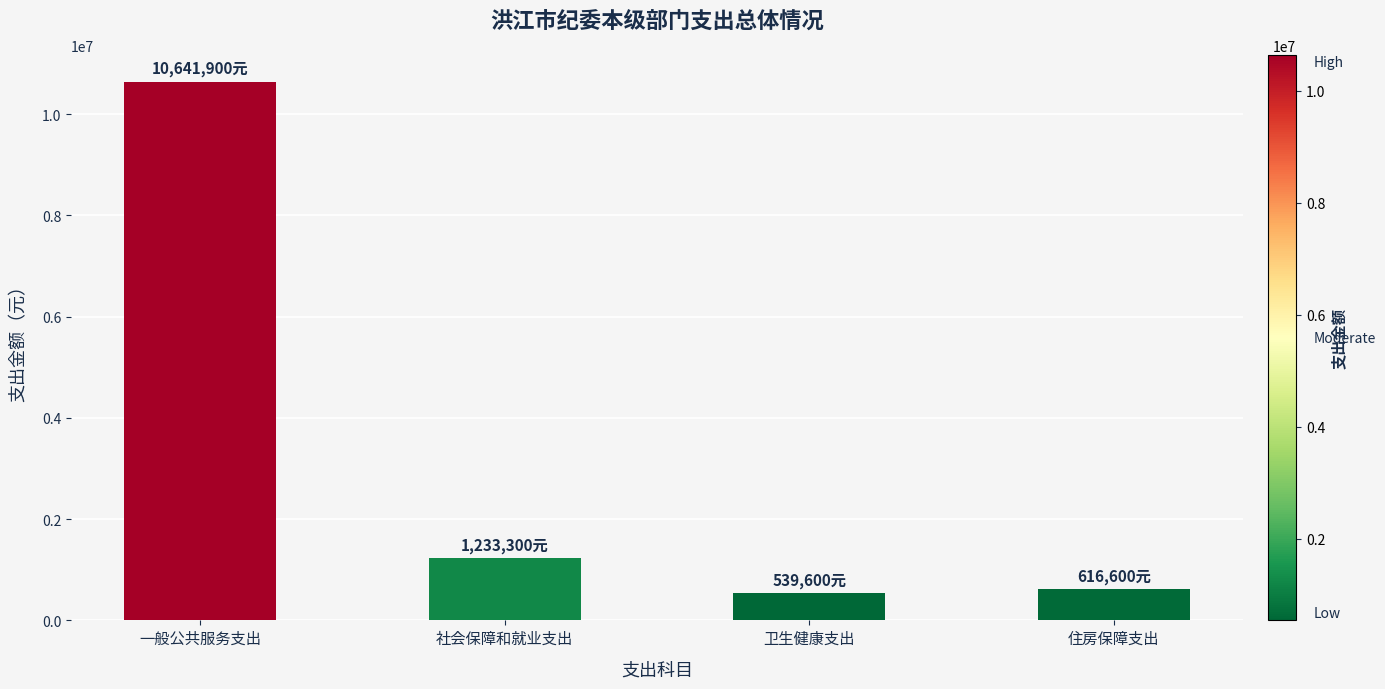

What is the label of the 2nd bar from the right?

卫生健康支出